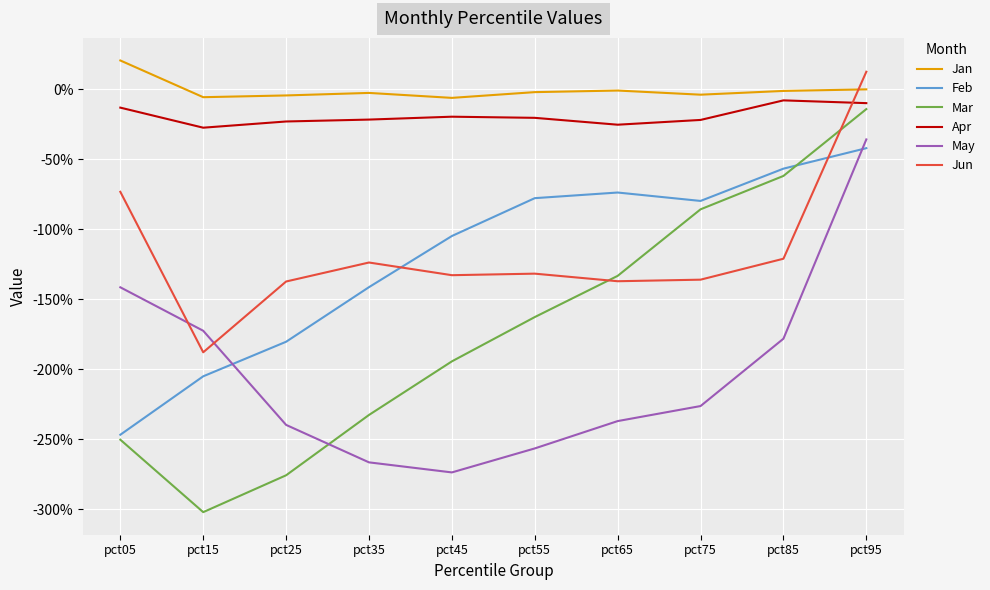

True or false: Jan and Feb intersect in this chart.

False